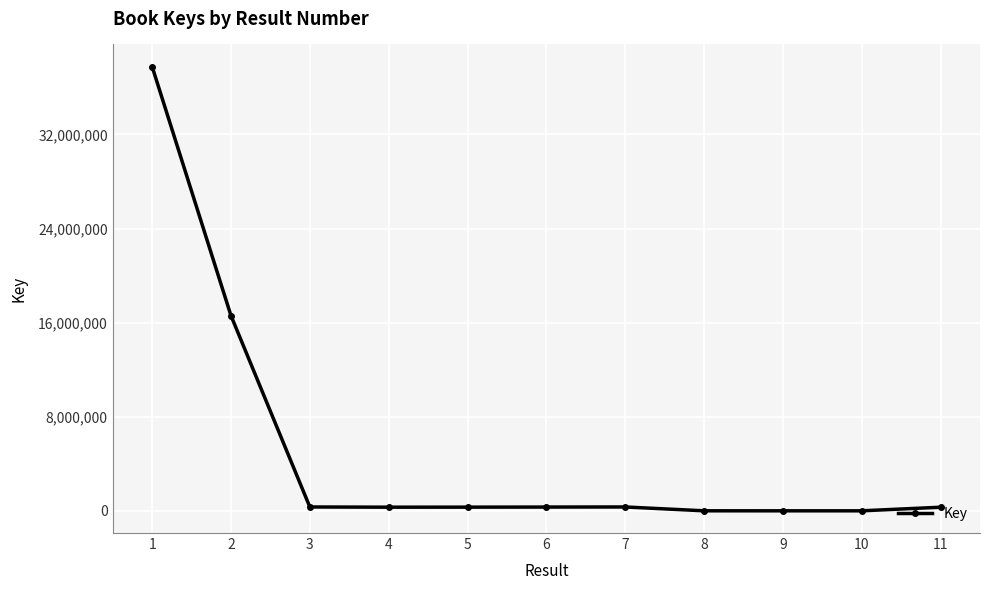

What is the average value?

5118783